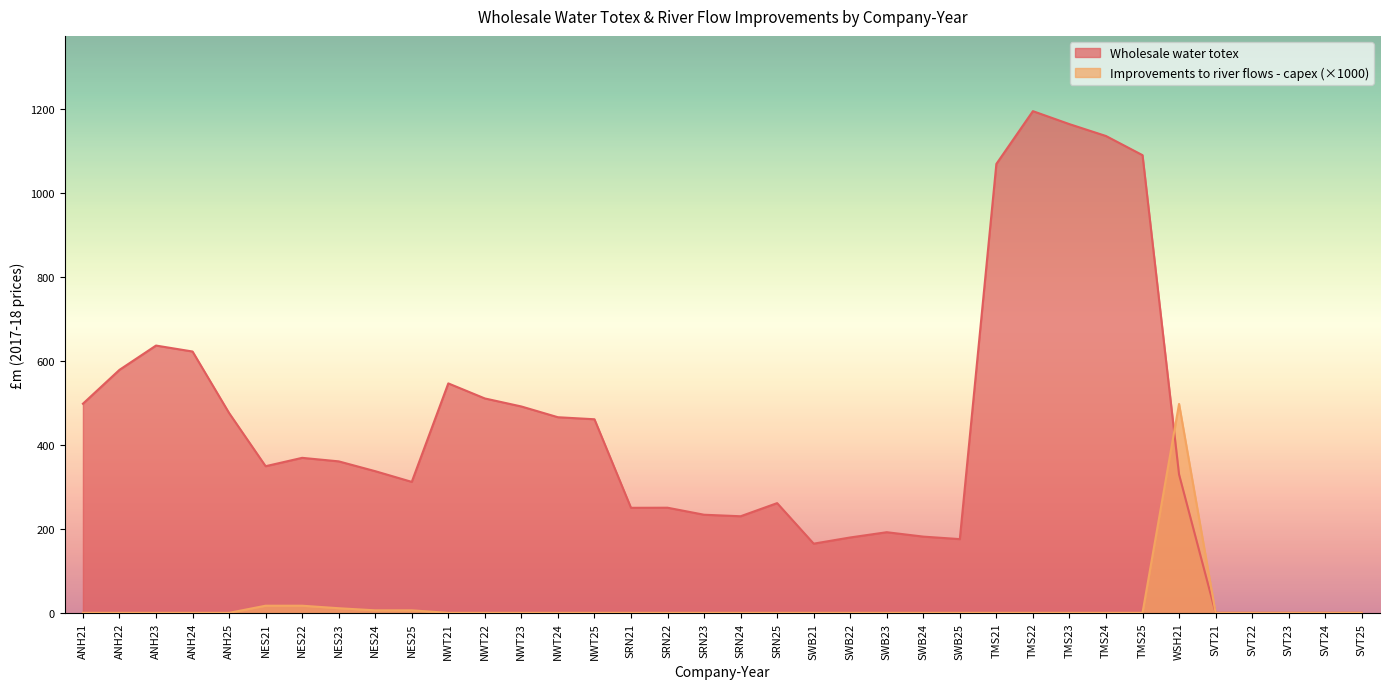

At which category does Improvements to river flows - capex reach its first local peak?

WSH21